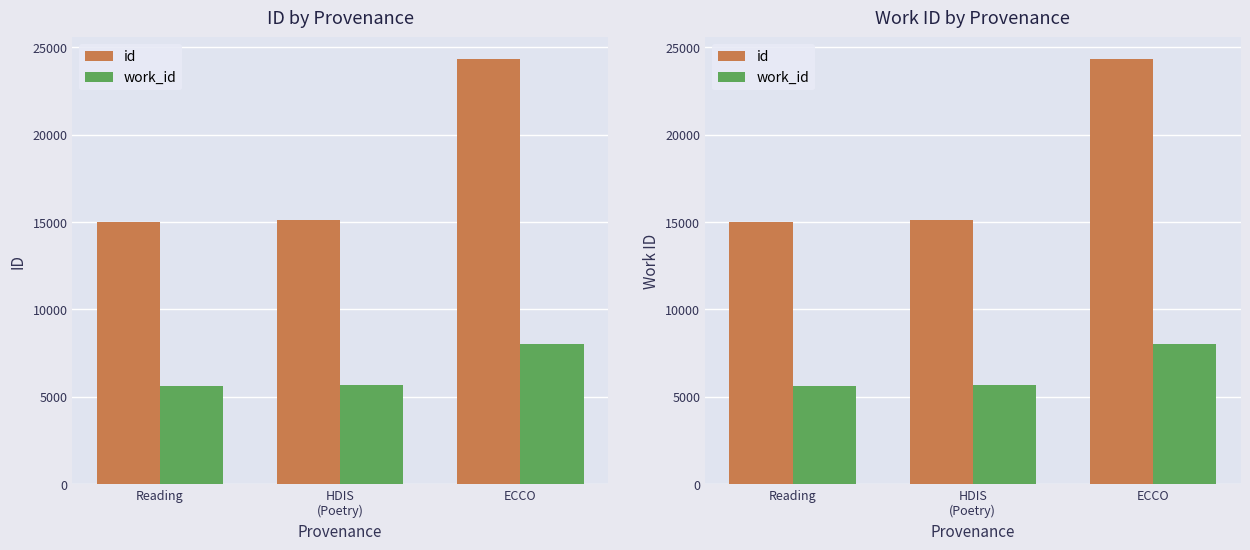

What is the sum of the id values at HDIS
(Poetry) and Reading?

30129